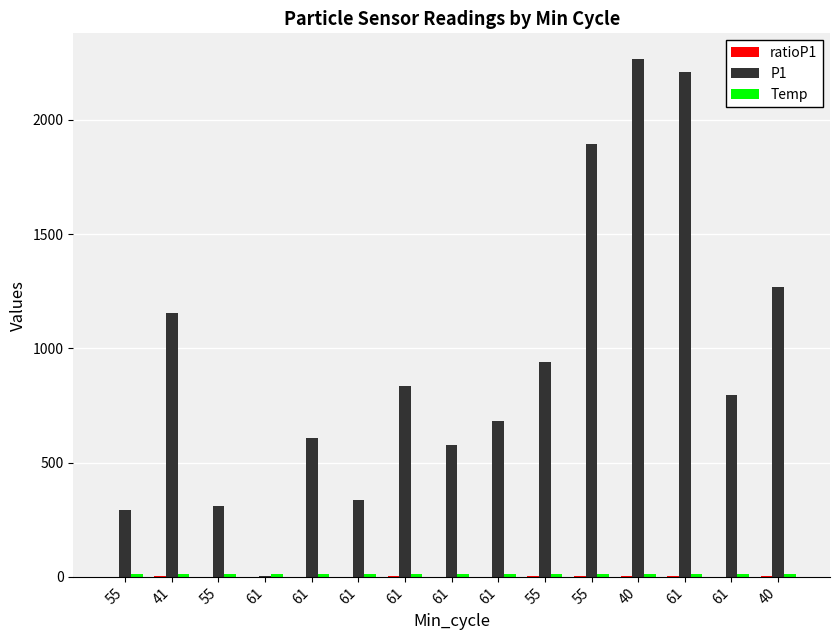

Reading left to right, extract all data points from this chart.

ratioP1: 55=0.6	41=2.2	55=0.6	61=0.0	61=1.2	61=0.7	61=1.6	61=1.1	61=1.3	55=1.8	55=3.6	40=4.3	61=4.2	61=1.5	40=2.5
P1: 55=291.3	41=1154.3	55=308.0	61=2.9	61=609.3	61=338.1	61=836.5	61=576.0	61=682.5	55=940.8	55=1895.0	40=2265.4	61=2210.5	61=797.7	40=1269.8
Temp: 55=12.2	41=11.6	55=11.5	61=11.5	61=11.9	61=12.4	61=12.4	61=11.3	61=11.4	55=11.0	55=11.0	40=10.5	61=10.9	61=11.0	40=10.8